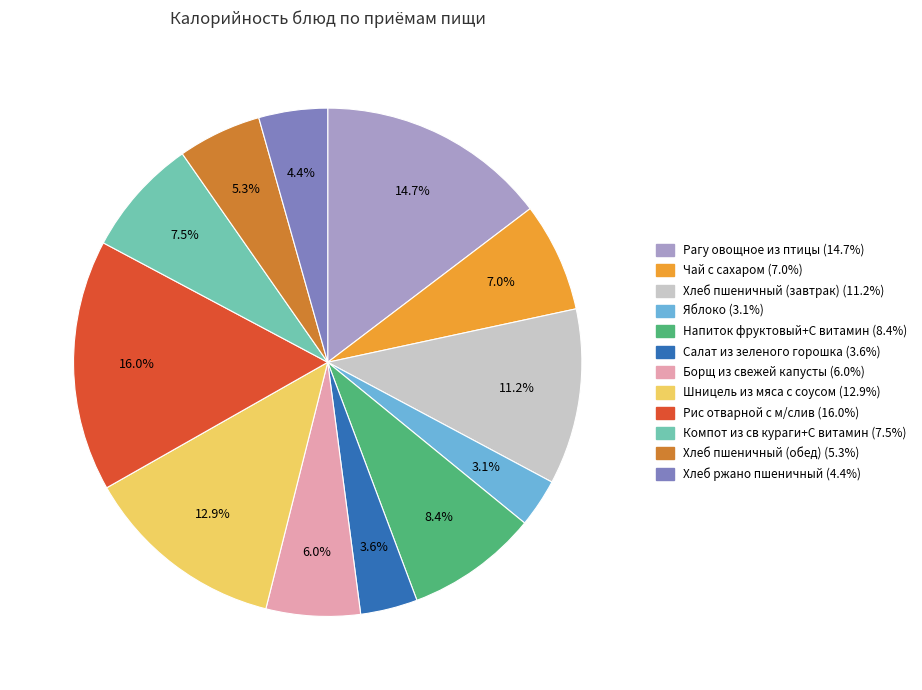

How many slices are in this pie chart?

12